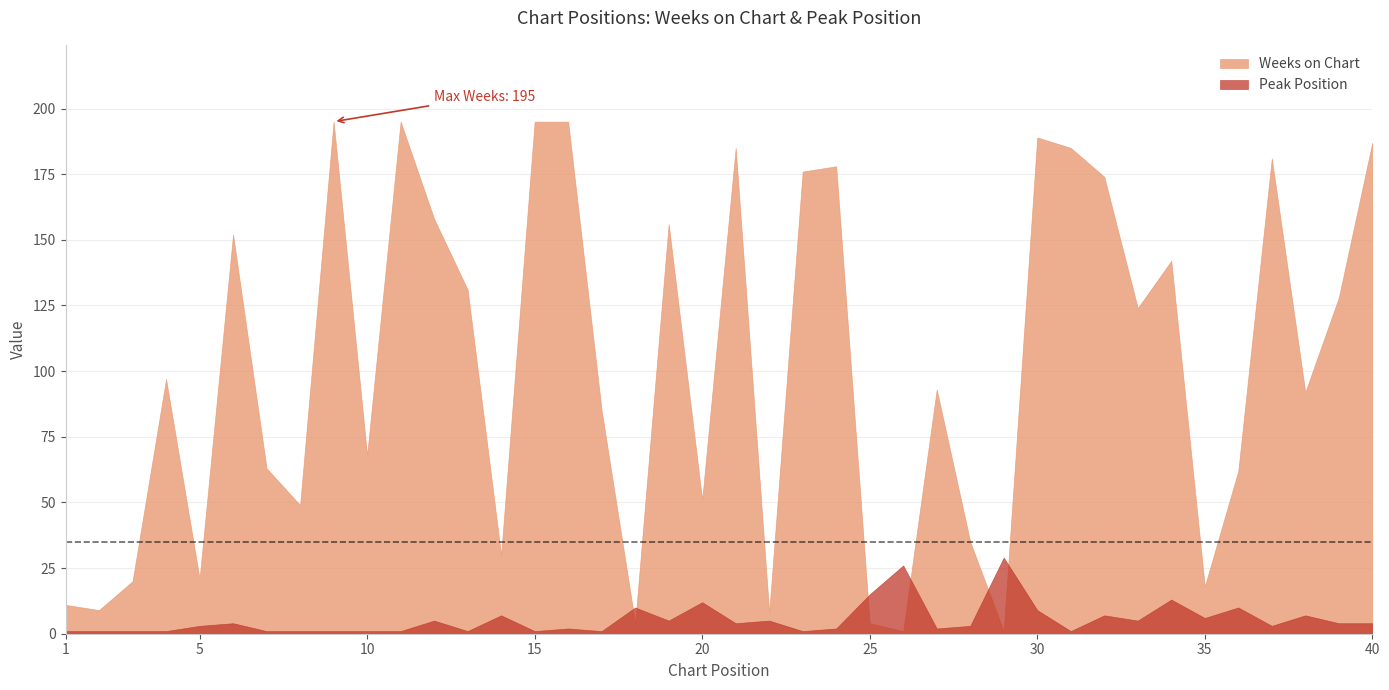

How many lines are shown in the chart?

2